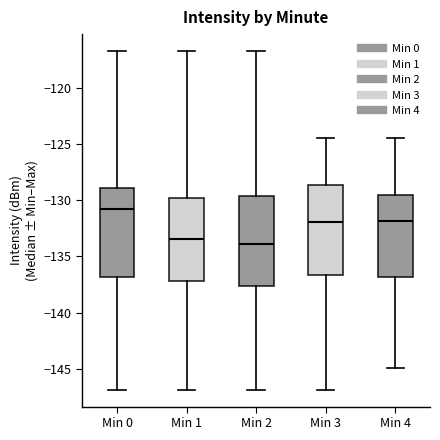

Reading left to right, read every box against the y-axis: the position of its median line, the range the box covers, and the ends of its whiskers. The values are not printed on the chart, so give them approximately, as read against the axis.

Min 0: median -131.0, box -137.0 to -129.0, whiskers -147.0 to -117.0
Min 1: median -133.5, box -137.0 to -130.0, whiskers -147.0 to -117.0
Min 2: median -134.0, box -137.5 to -129.5, whiskers -147.0 to -117.0
Min 3: median -132.0, box -136.5 to -128.5, whiskers -147.0 to -124.5
Min 4: median -132.0, box -137.0 to -129.5, whiskers -145.0 to -124.5